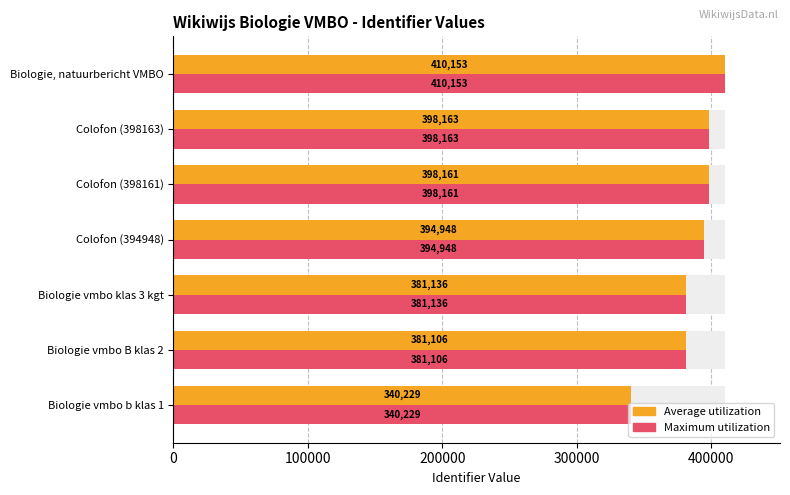

The Average utilization series shows 410153 at Biologie, natuurbericht VMBO. True or false?

True